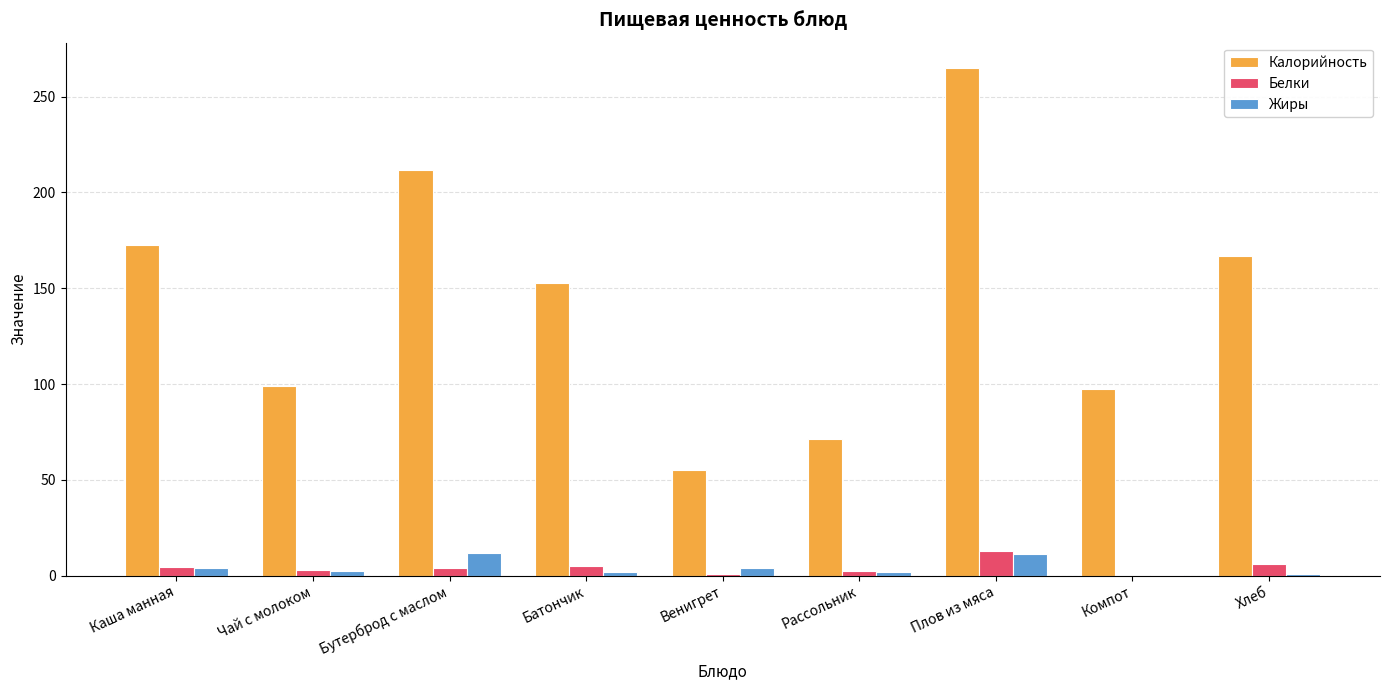

At which category is the sum across all series the highest?

Плов из мяса